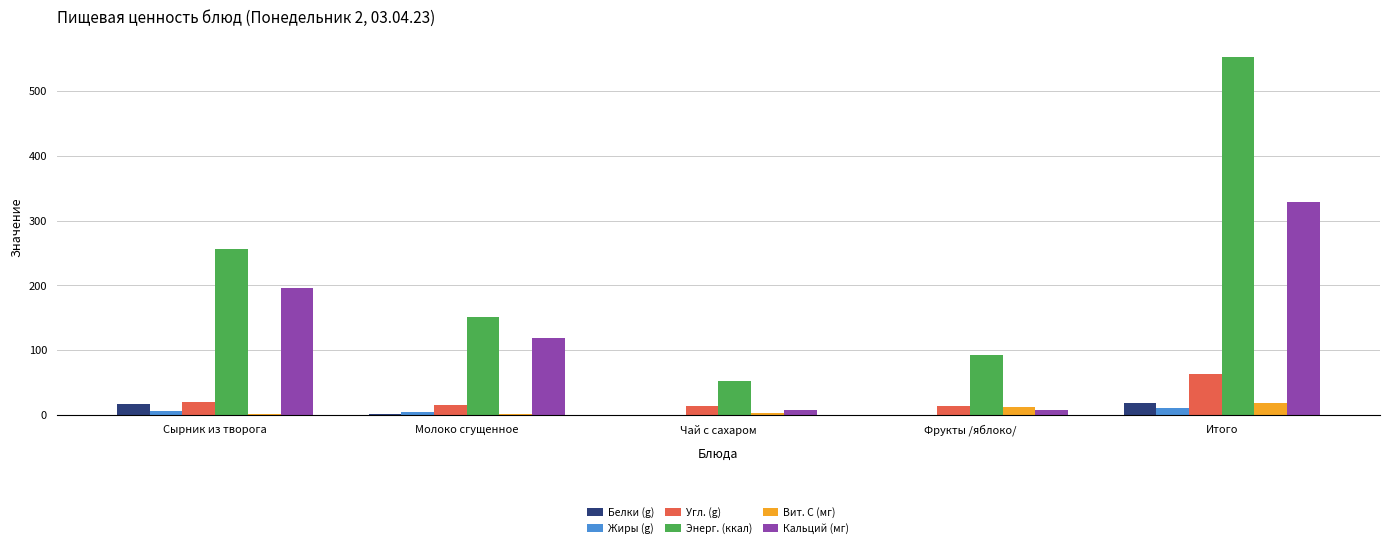

Are the bars horizontal?

No